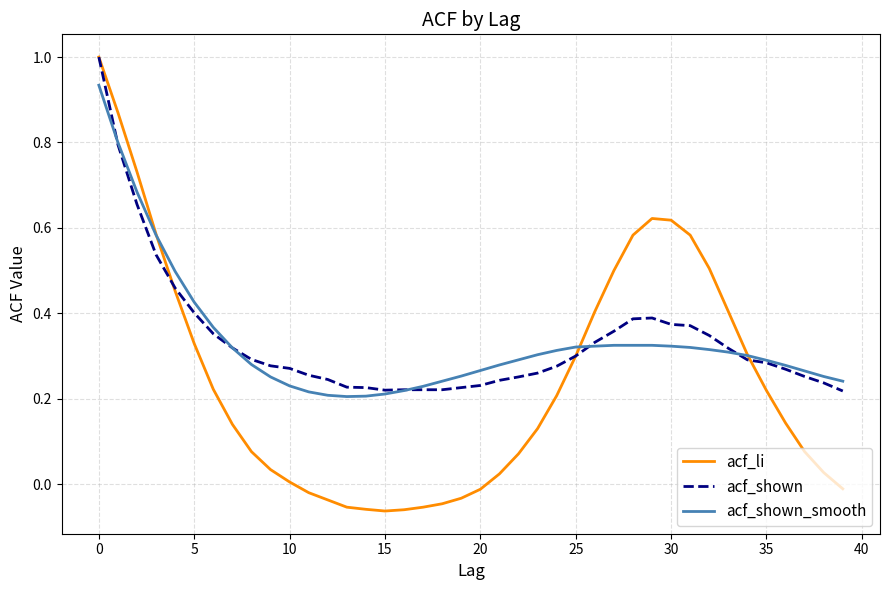

Which category has the lowest value across all series?

15